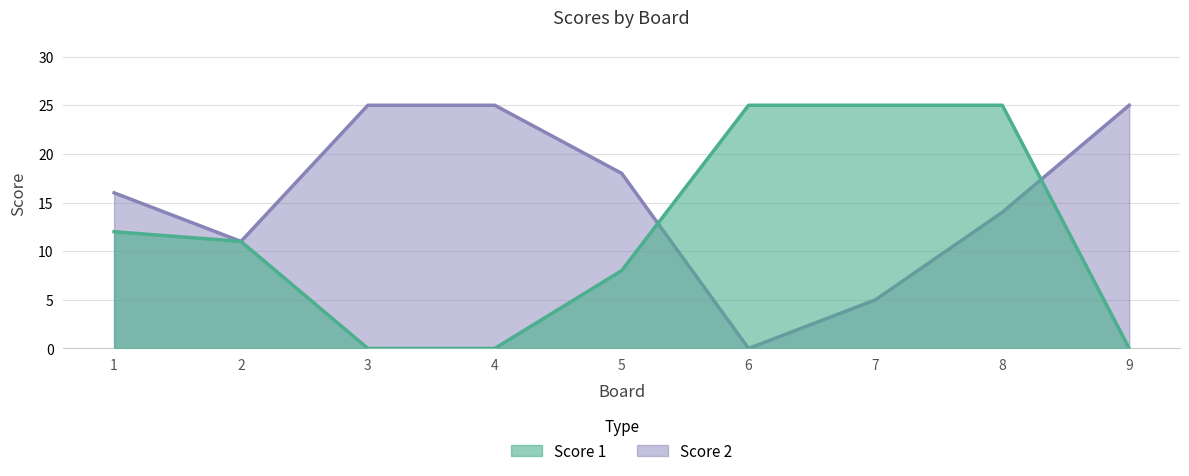

Between 5 and 8, which is larger?

8